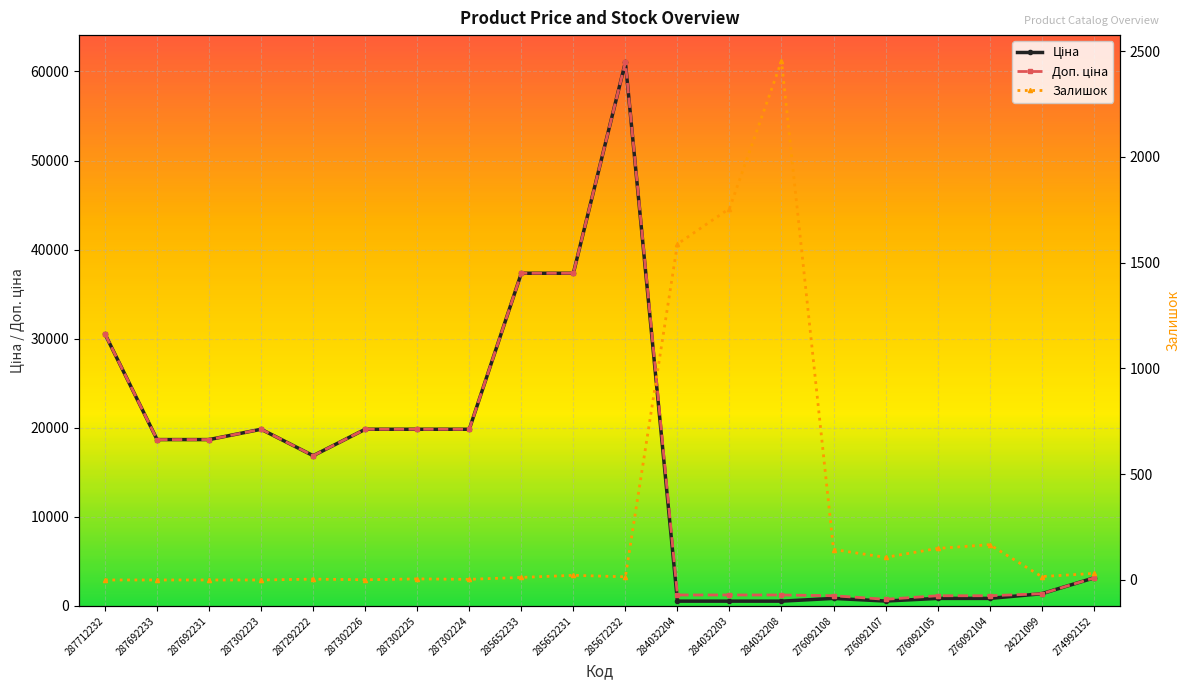

Is this an area chart (filled region under the line)?

No